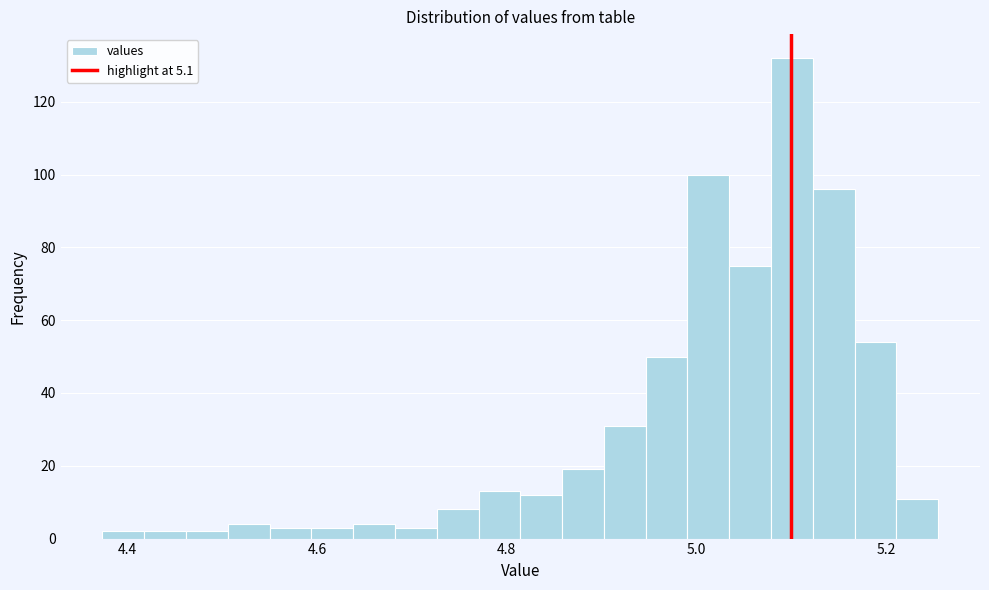

Around what value on the x-axis is the tallest bar? Give the approximate position of its centre, as read against the axis.

5.10